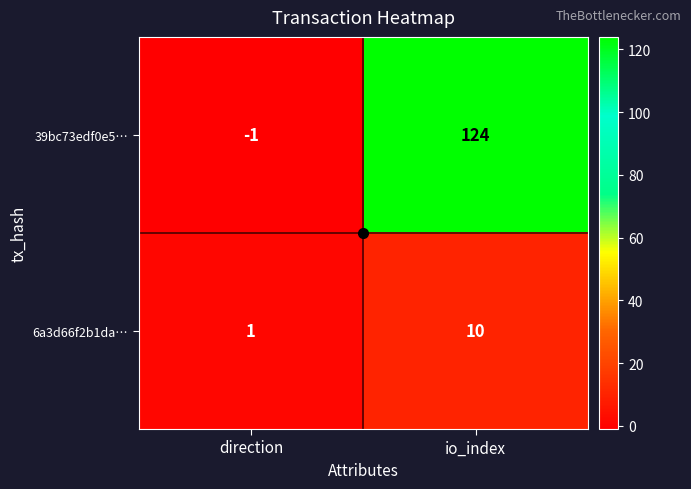

Rank the series by their average value, from lowest to highest.

6a3d66f2b1da…, 39bc73edf0e5…